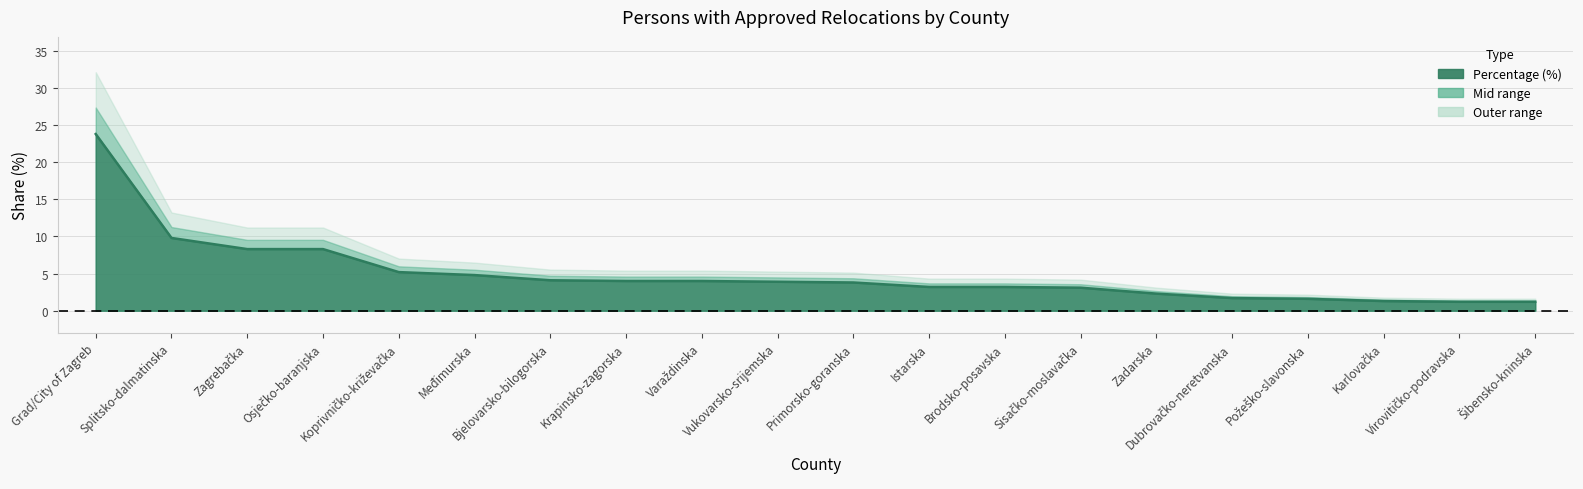

Rank the categories by value from highest to lowest.

Grad/City of Zagreb, Splitsko-dalmatinska, Zagrebačka, Osječko-baranjska, Koprivničko-križevačka, Međimurska, Bjelovarsko-bilogorska, Krapinsko-zagorska, Varaždinska, Vukovarsko-srijemska, Primorsko-goranska, Istarska, Brodsko-posavska, Sisačko-moslavačka, Zadarska, Dubrovačko-neretvanska, Požeško-slavonska, Karlovačka, Virovitičko-podravska, Šibensko-kninska